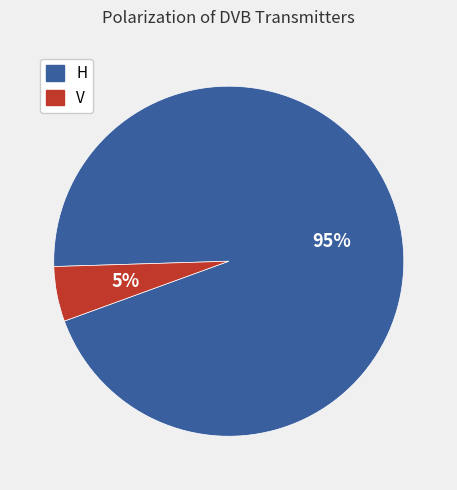

Does any single category account for the majority?

Yes